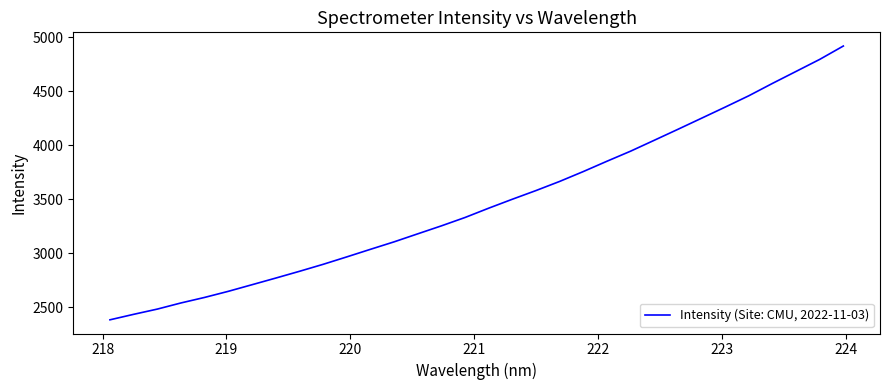

What is the greatest value displayed?

4920.1